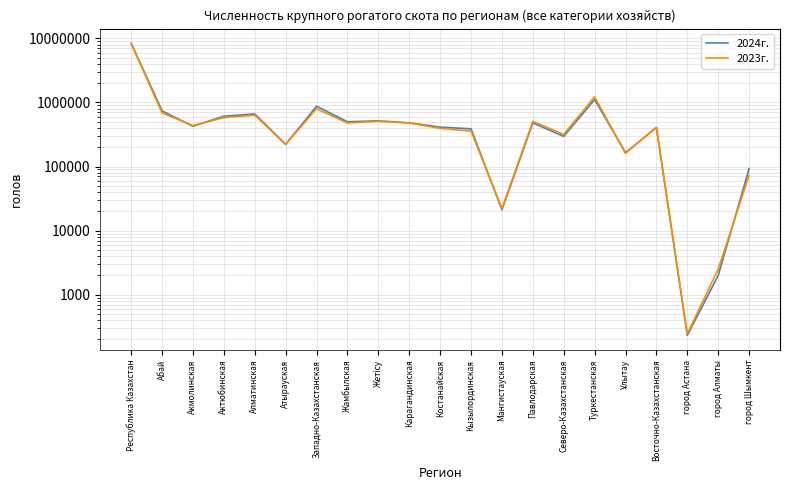

How many data points in 2024г. are less than 424229?

10